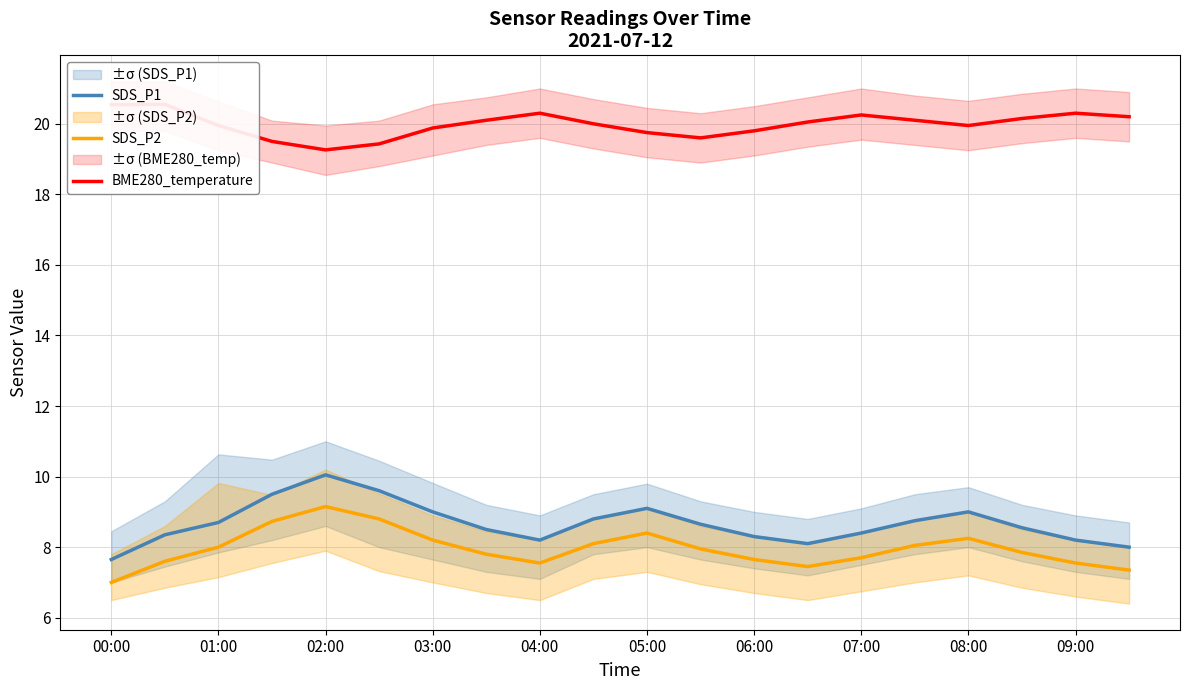

How many data points in SDS_P2 are above 7?

19